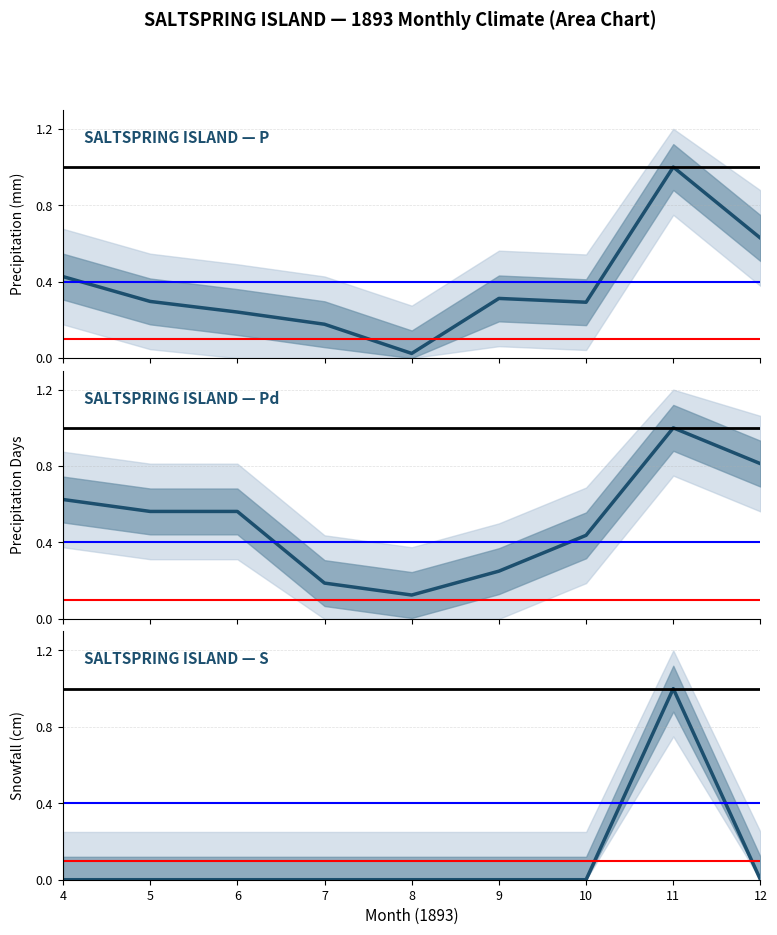

True or false: S and Pd cross at least once.

False